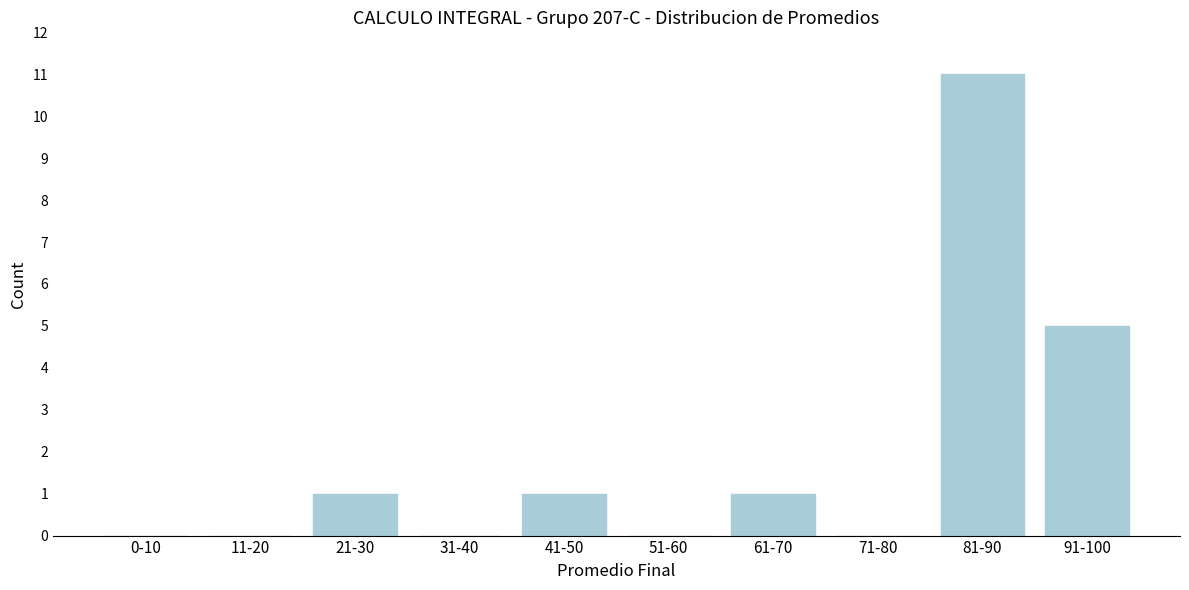

What is the sum of all values?

19